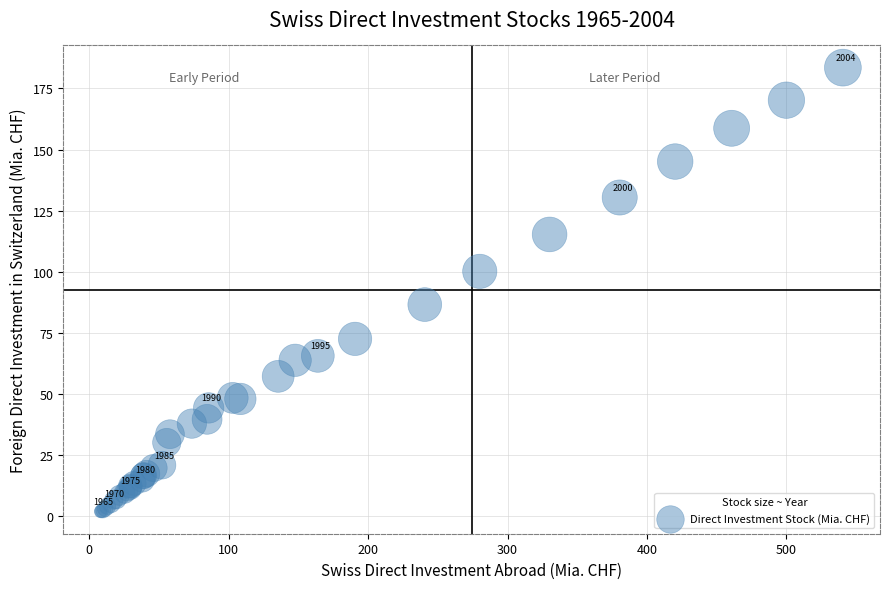

What Y value in the scatter plot is closest to 92?

86.6